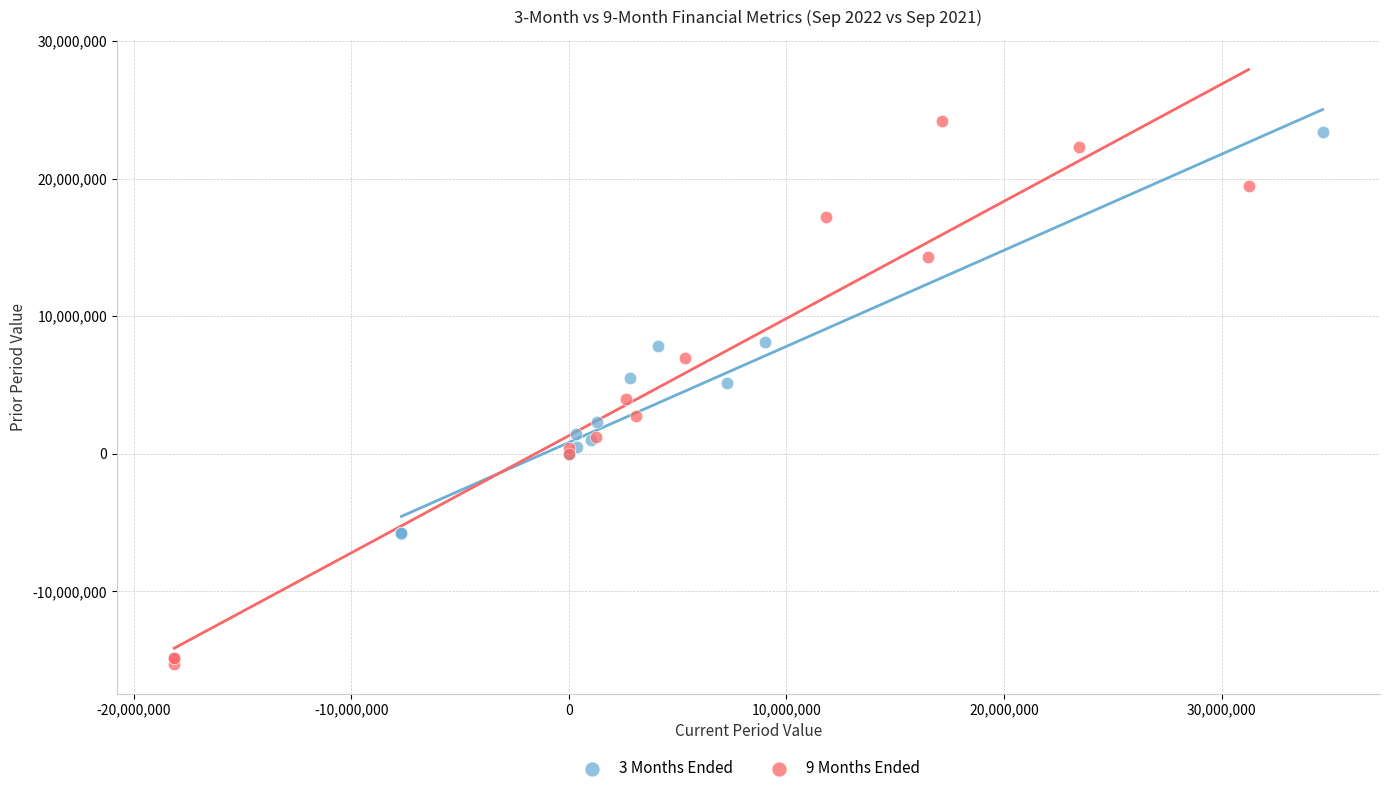

Which series has the largest Y range (max minus min)?

9 Months Ended